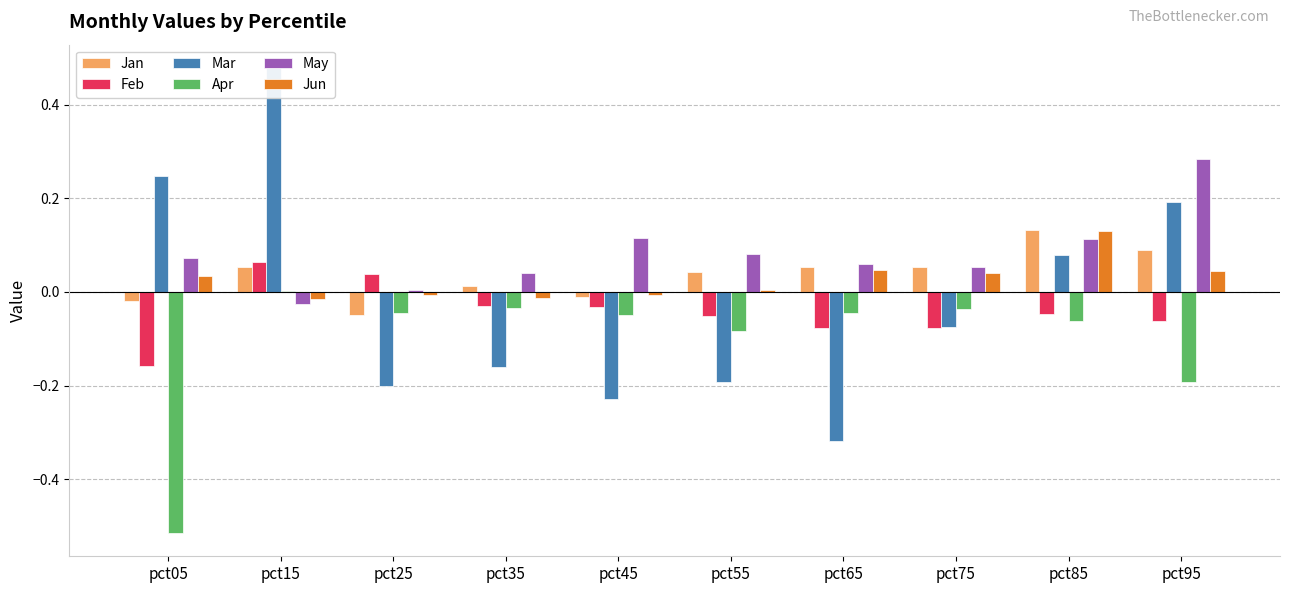

How many values in the Jan series are below 0?

3